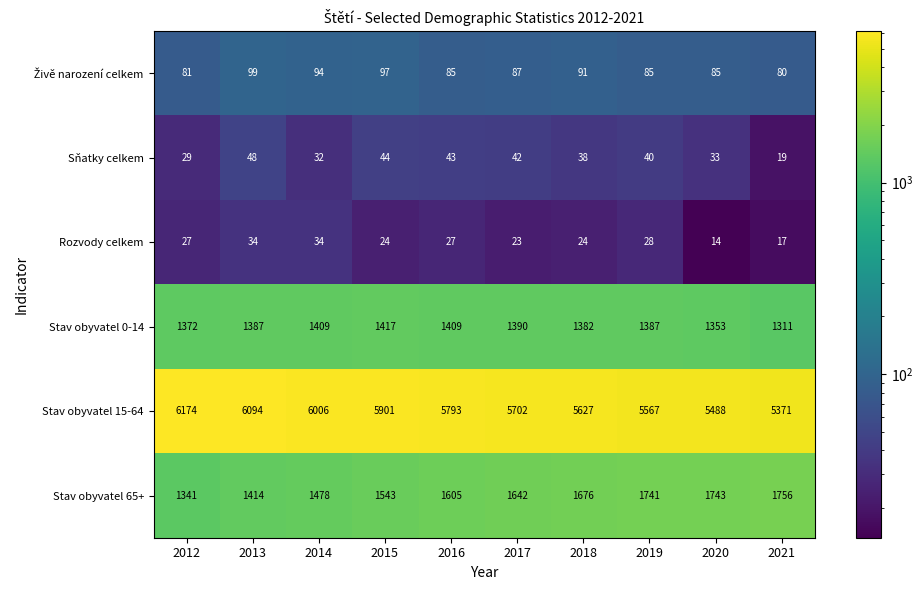

What is the maximum value shown in the chart?

6174